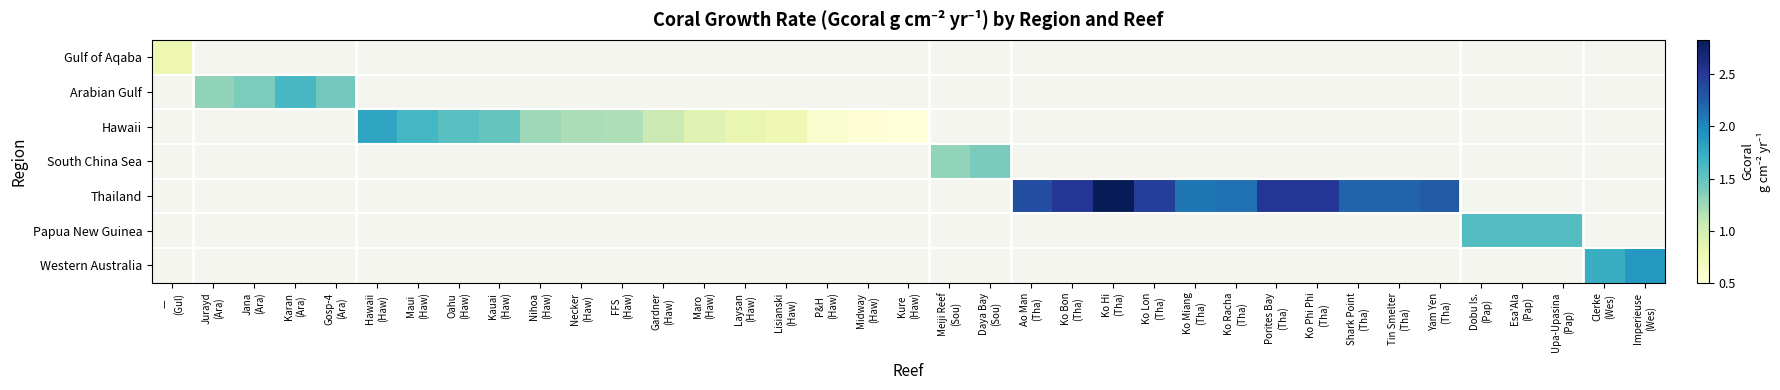

What is the smallest value displayed?

0.5